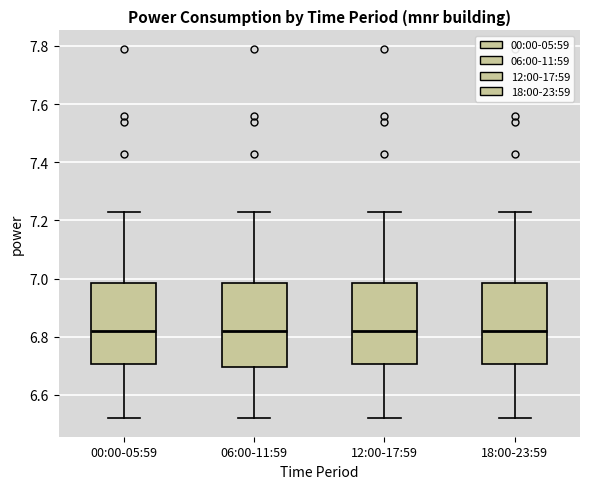

Reading left to right, transcribe this box plot: for each box, give where its median line is, the range the box spans, and where its two whiskers end, as read against the y-axis. The values are not printed on the chart, so give them approximately, as read against the axis.

00:00-05:59: median 6.82, box 6.70 to 6.98, whiskers 6.52 to 7.24
06:00-11:59: median 6.82, box 6.70 to 6.98, whiskers 6.52 to 7.24
12:00-17:59: median 6.82, box 6.70 to 6.98, whiskers 6.52 to 7.24
18:00-23:59: median 6.82, box 6.70 to 6.98, whiskers 6.52 to 7.24